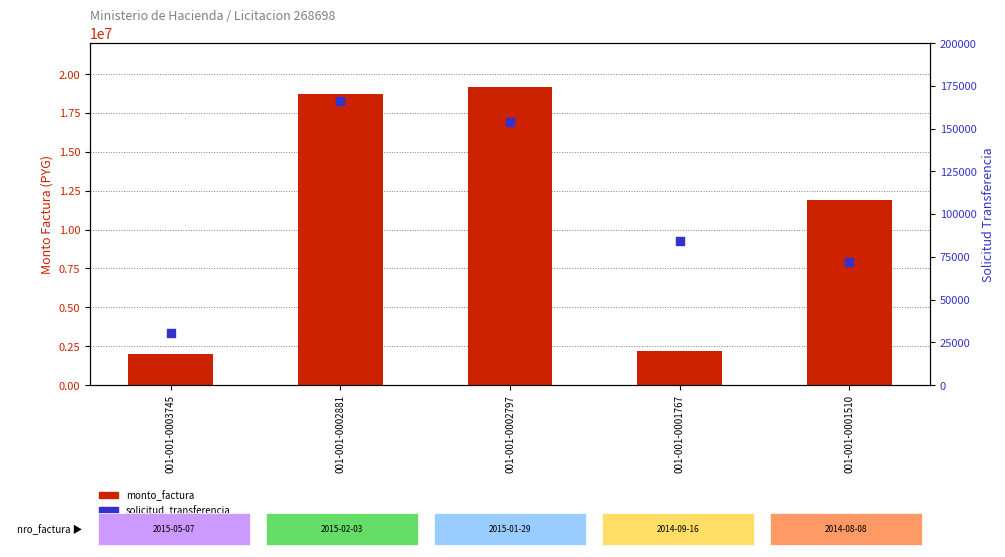

Which series has the widest spread of Y values?

monto_factura